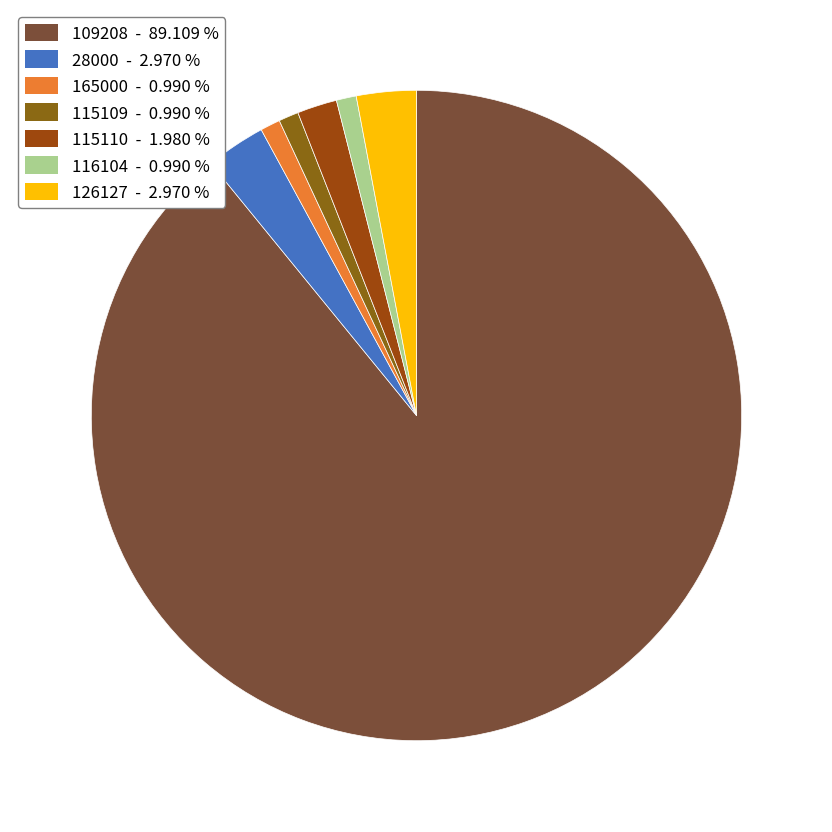

Which slice is the largest?

109208